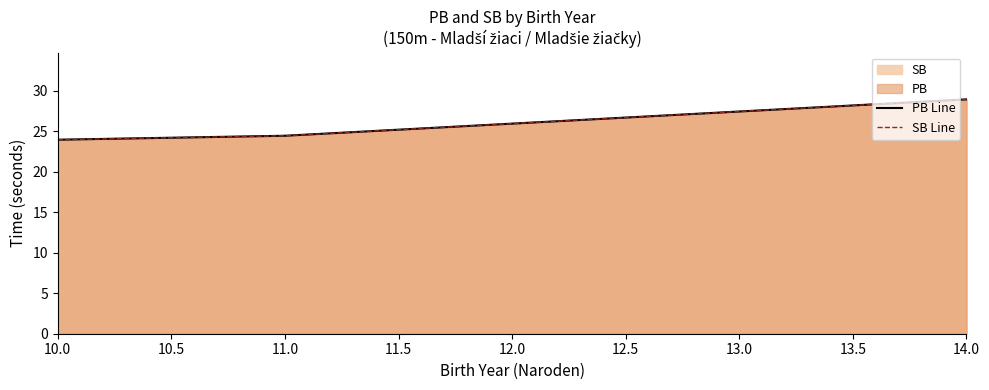

What is the minimum value shown in the chart?

24.0